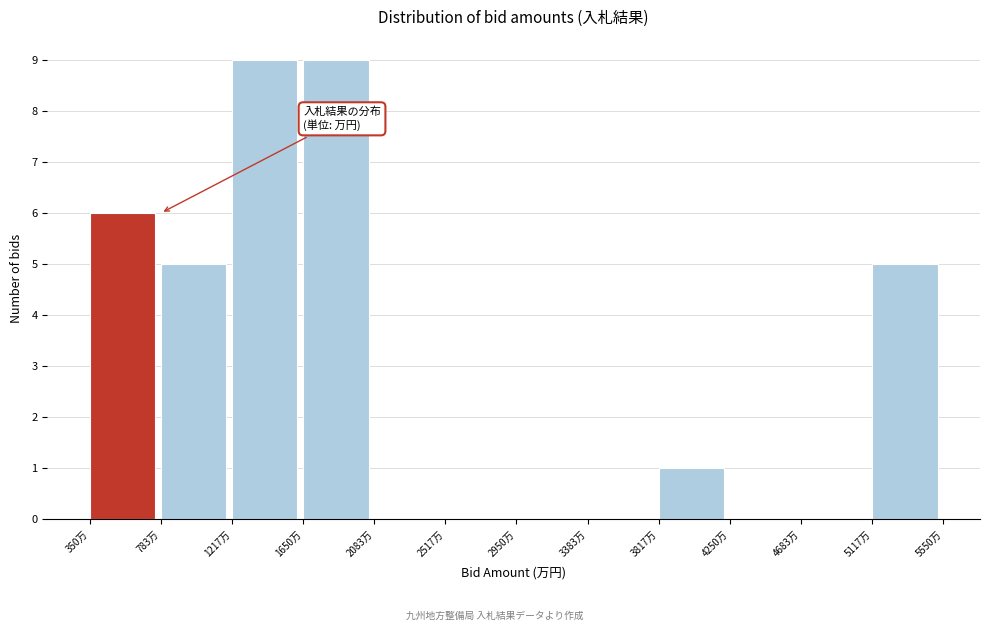

Reading left to right, list every bar in this chart as the range it spans on the x-axis followed by its height. Neither the bar edges nor the heights are printed on the chart, so give them approximately, as read against the axes.

350 to 800: 6
800 to 1200: 5
1200 to 1650: 9
1650 to 2100: 9
2100 to 2500: 0
2500 to 2950: 0
2950 to 3400: 0
3400 to 3800: 0
3800 to 4250: 1
4250 to 4700: 0
4700 to 5100: 0
5100 to 5550: 5